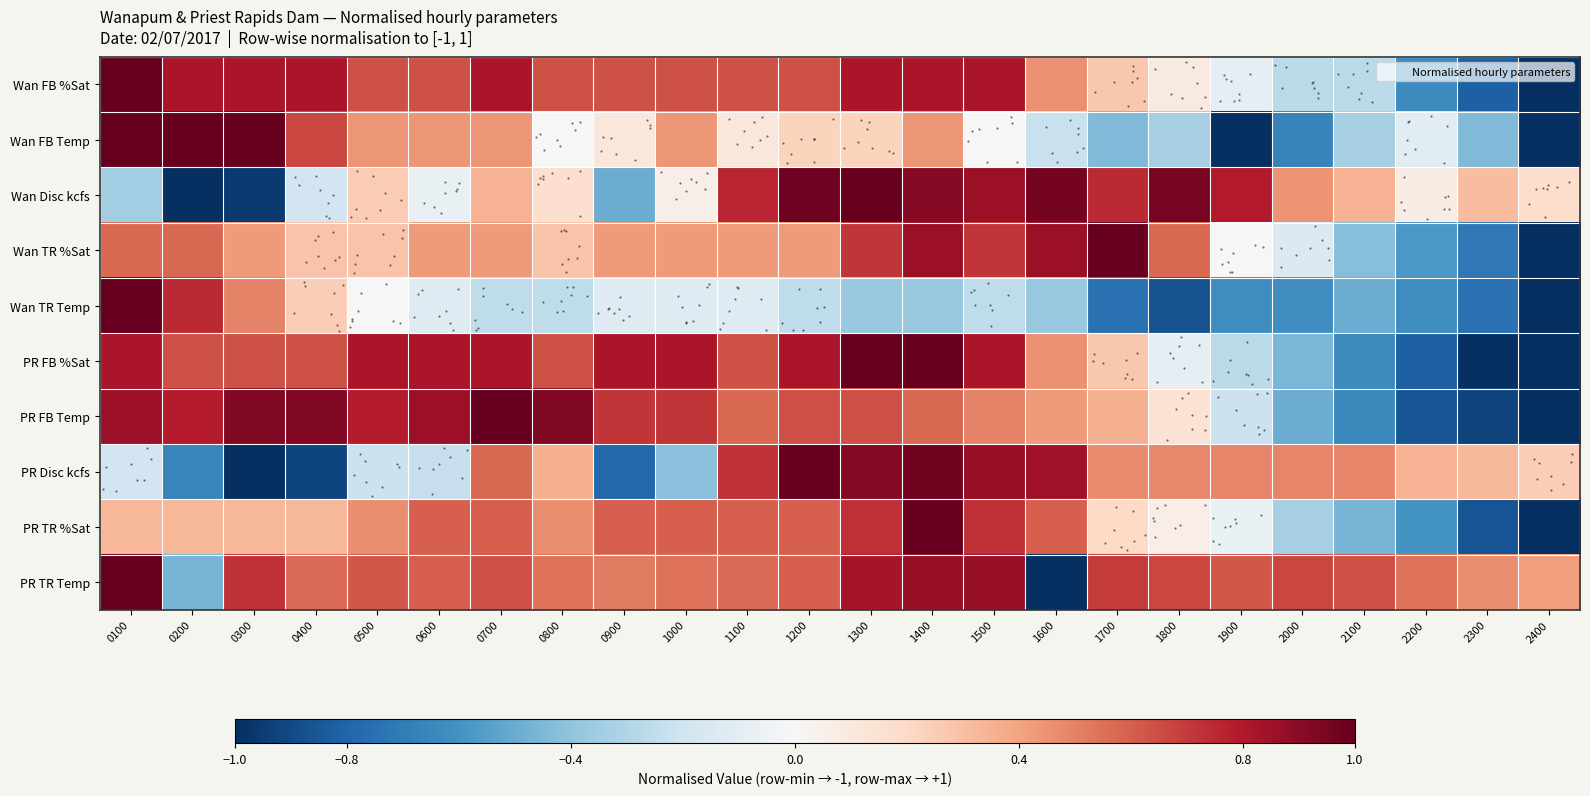

Which series has the largest total across all categories?

PR TR Temp